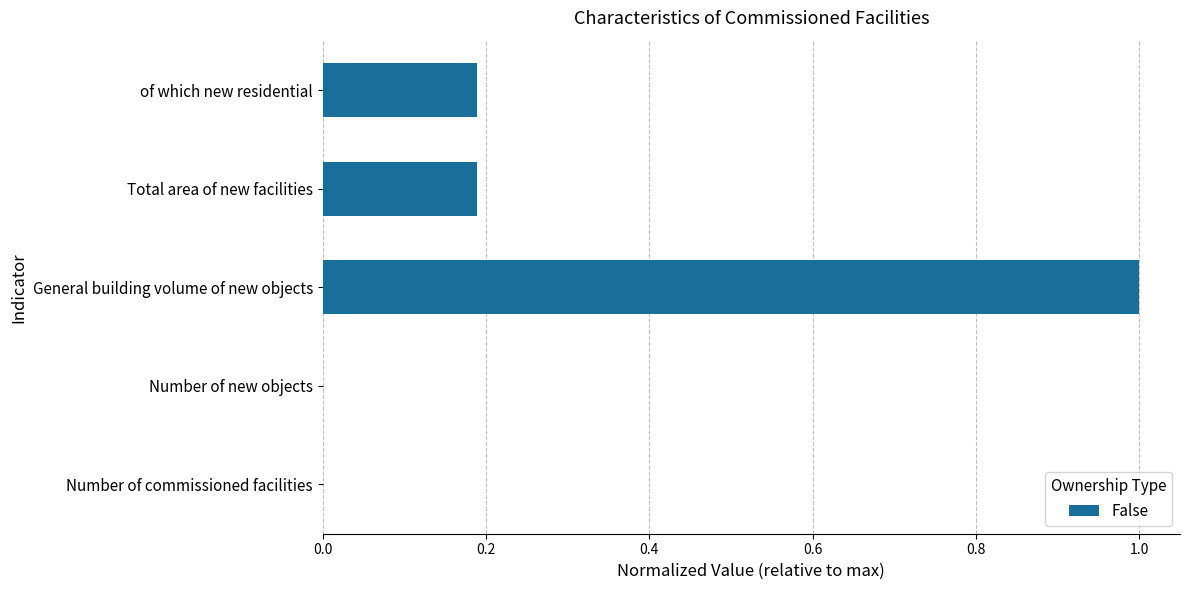

Which has a higher value, Number of commissioned facilities or of which new residential?

of which new residential